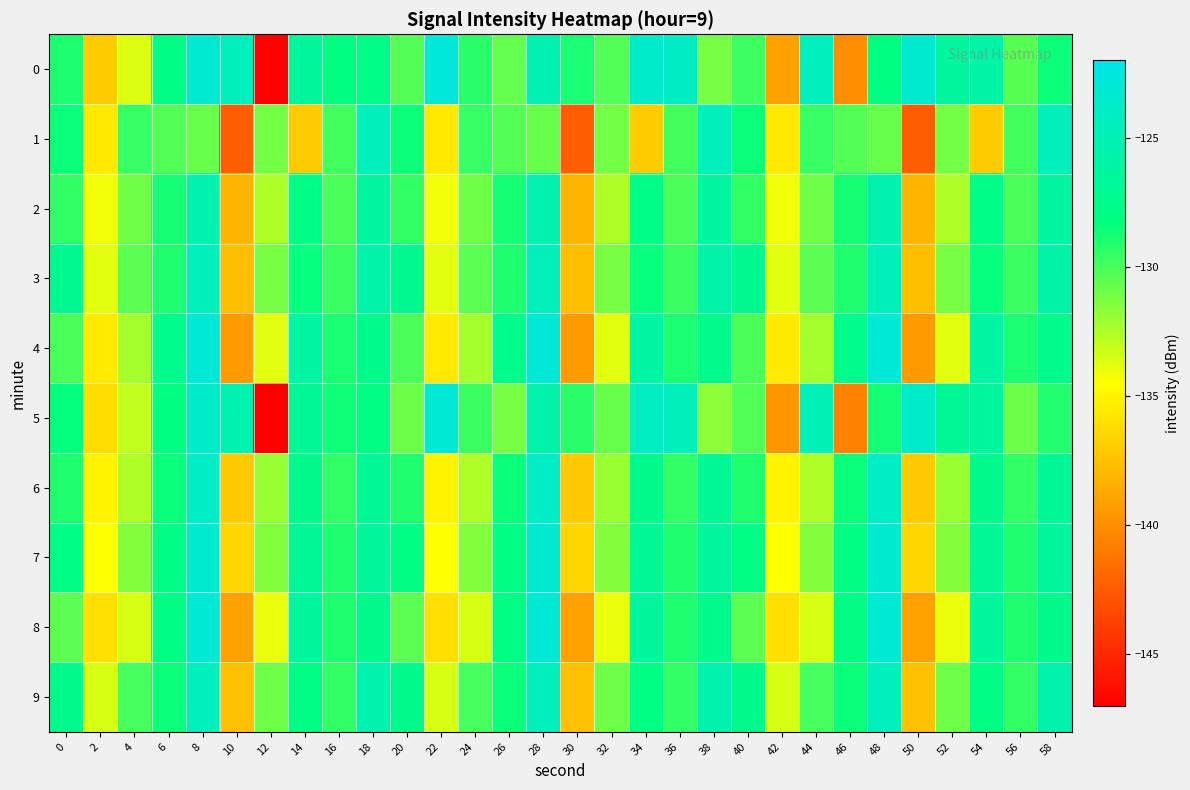

What is the spread (max minus min) of values at 52?

7.6